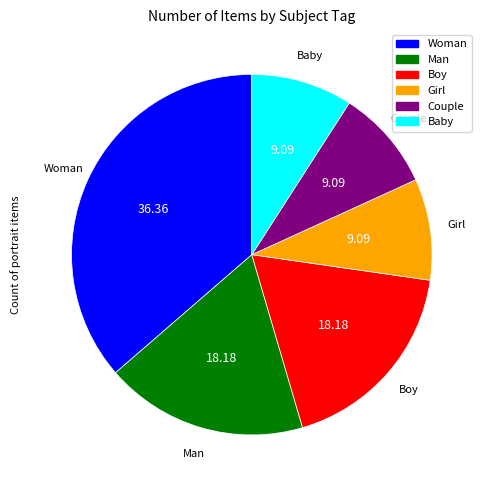

Is it true that Girl is 17% of the pie?

False